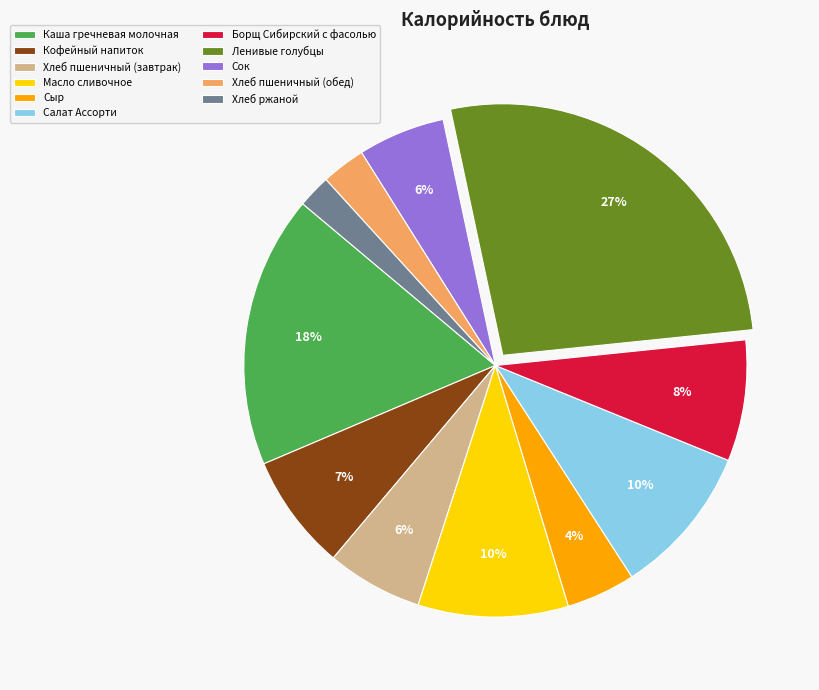

Which category has the biggest portion of the pie?

Ленивые голубцы